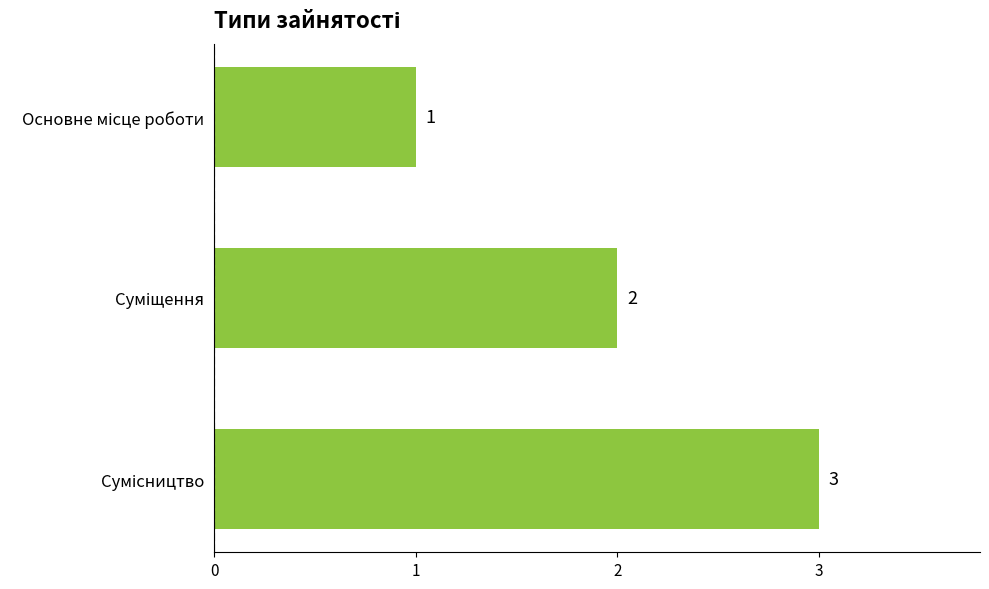

What is the maximum value shown in the chart?

3